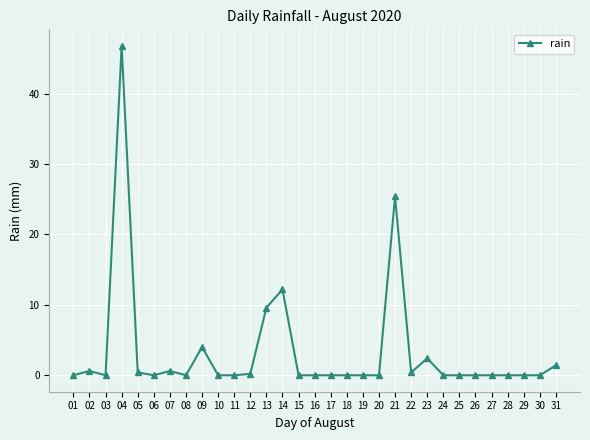

Where is the data nearest to the value 23?

21